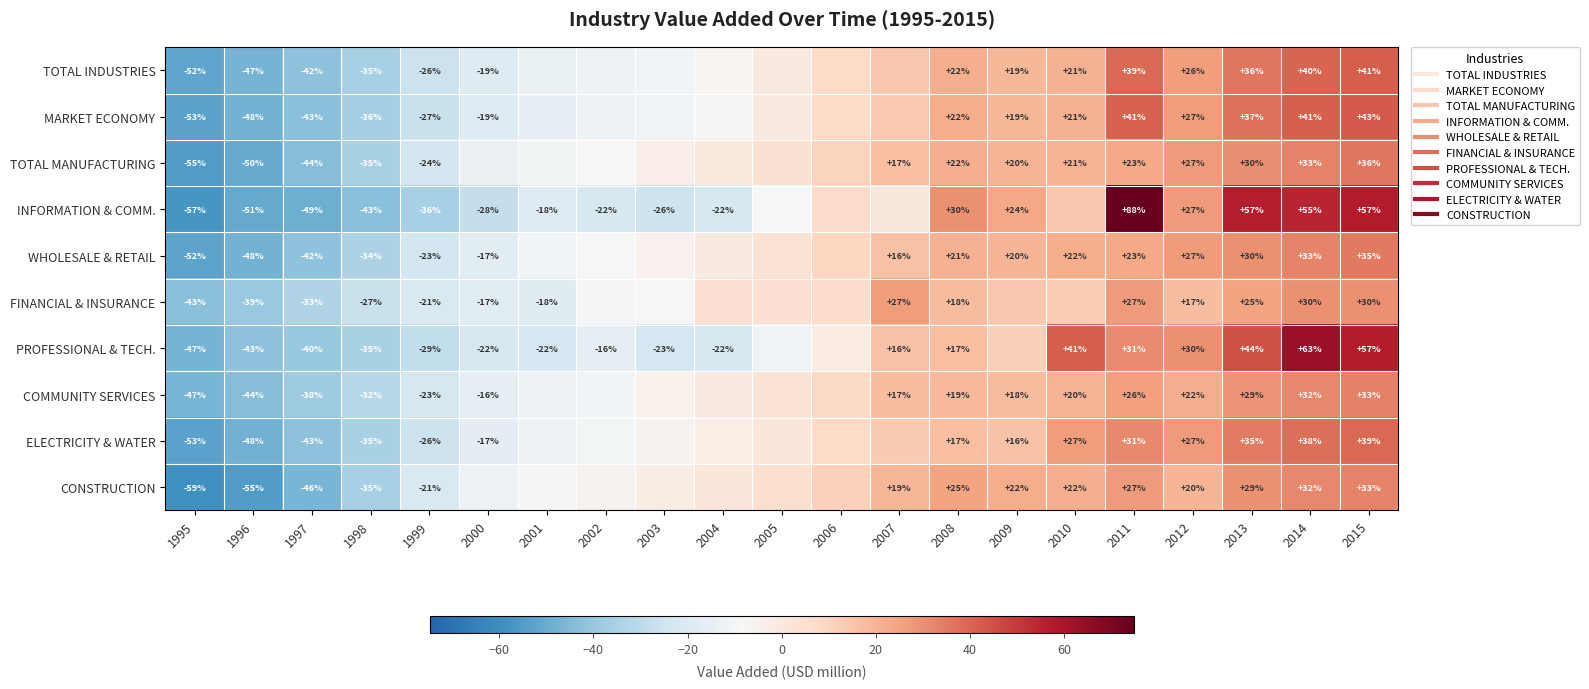

Which category has the highest value in the PROFESSIONAL & TECH. series?

2014